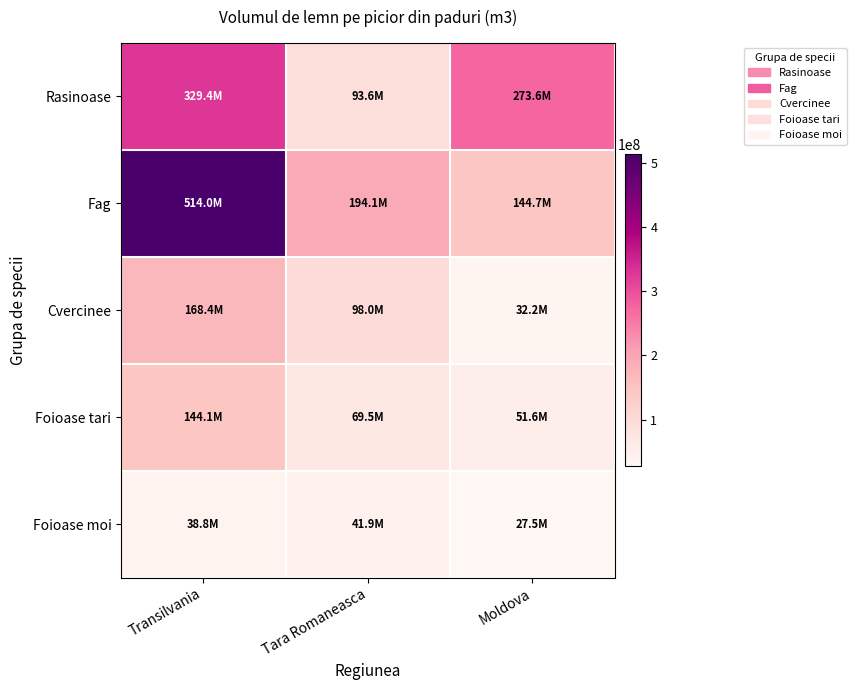

Which series changed the most between Tara Romaneasca and Moldova?

Rasinoase